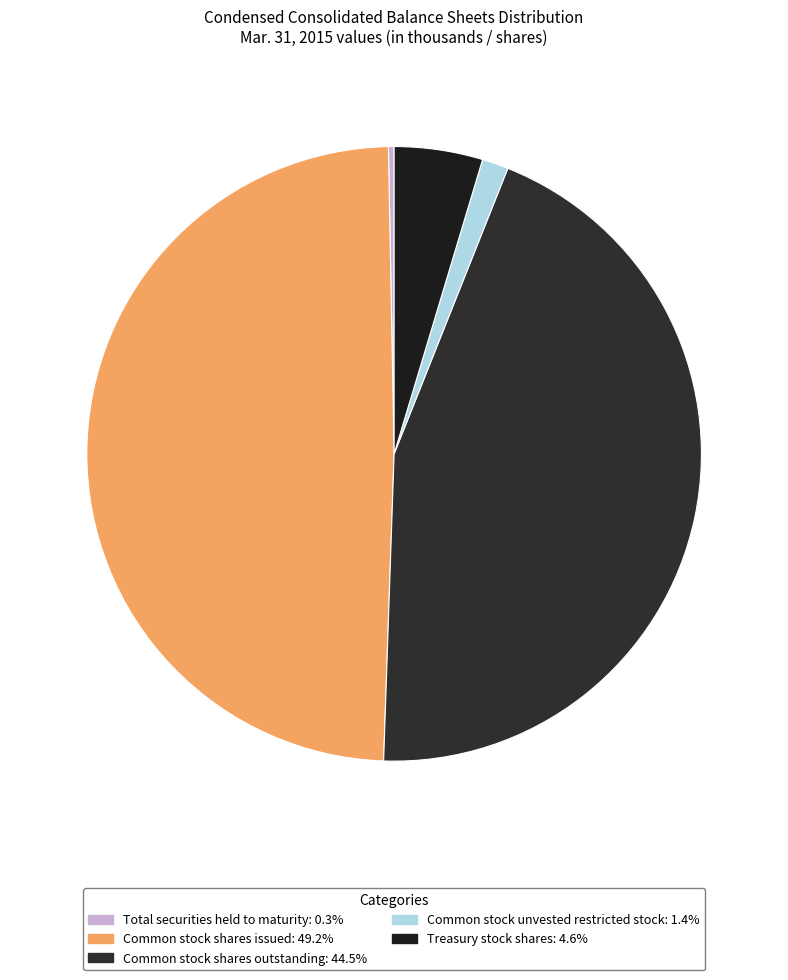

Count the number of slices in the pie.

5